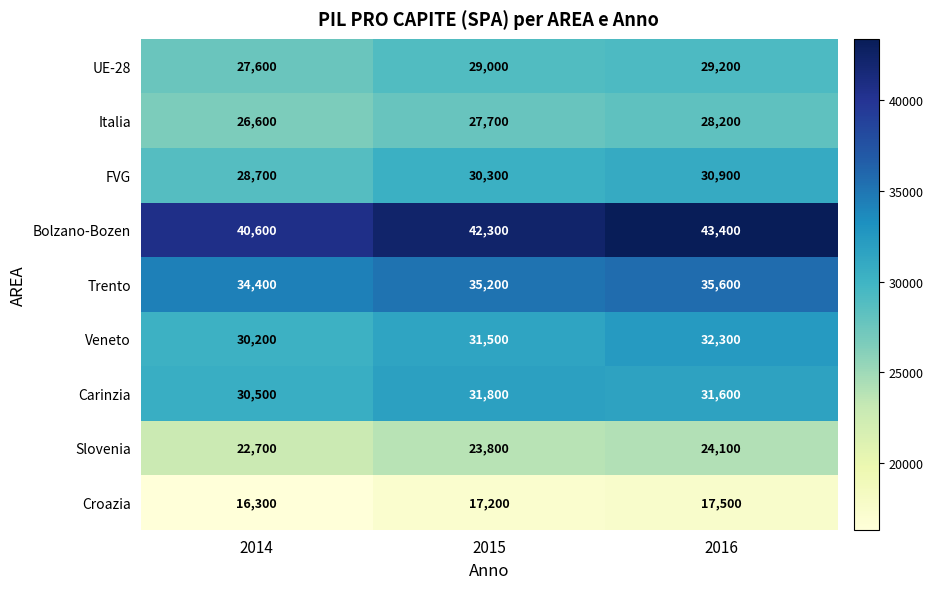

Count the UE-28 values in the range 27600 to 29200.

3